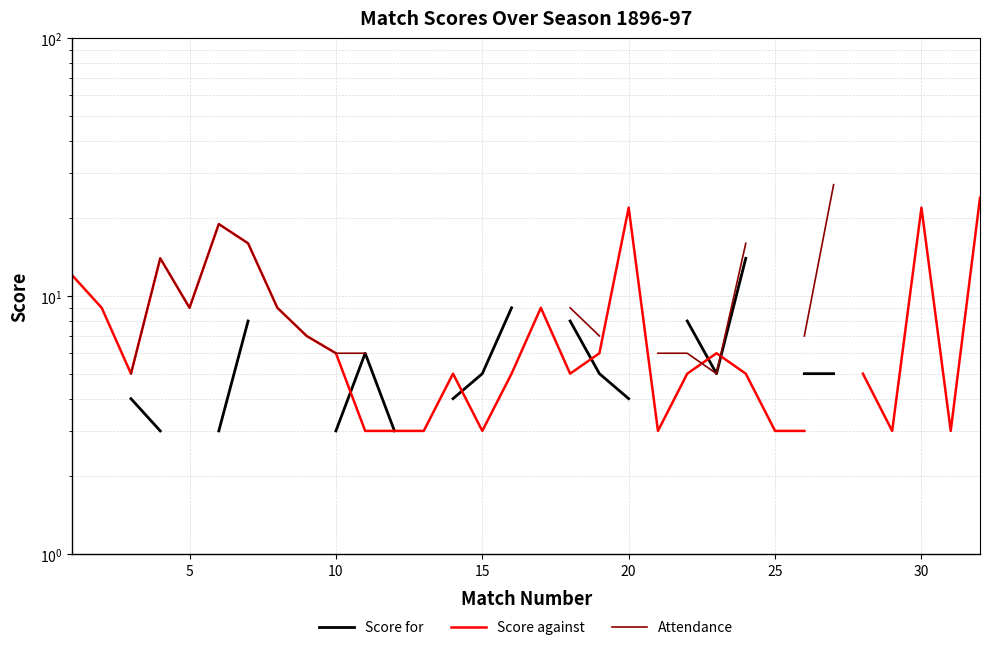

Which has a higher value, 18 or 16?

16